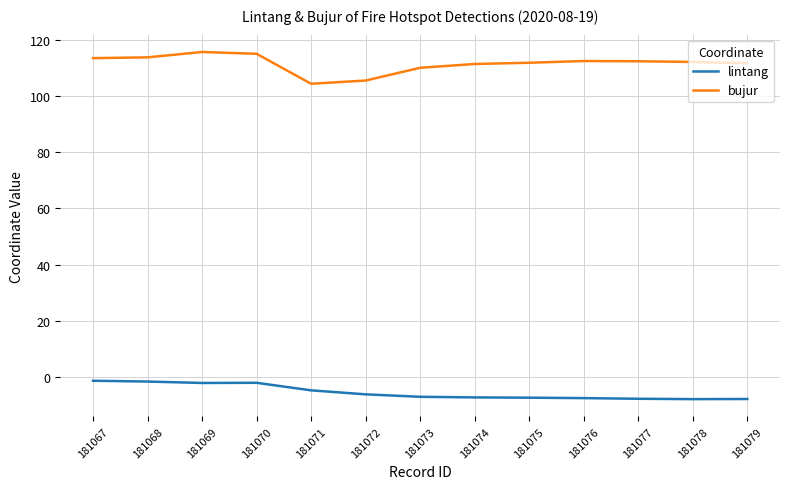

True or false: lintang and bujur cross at least once.

False